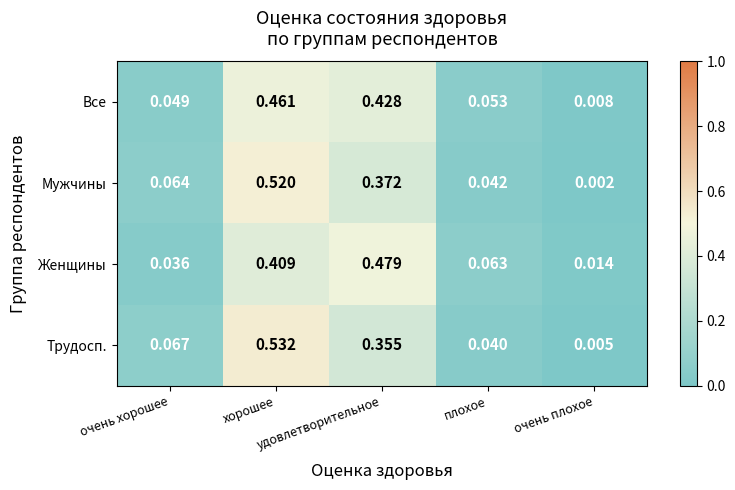

List the series in order of their peak value, lowest first.

Все, Женщины, Мужчины, Трудосп.